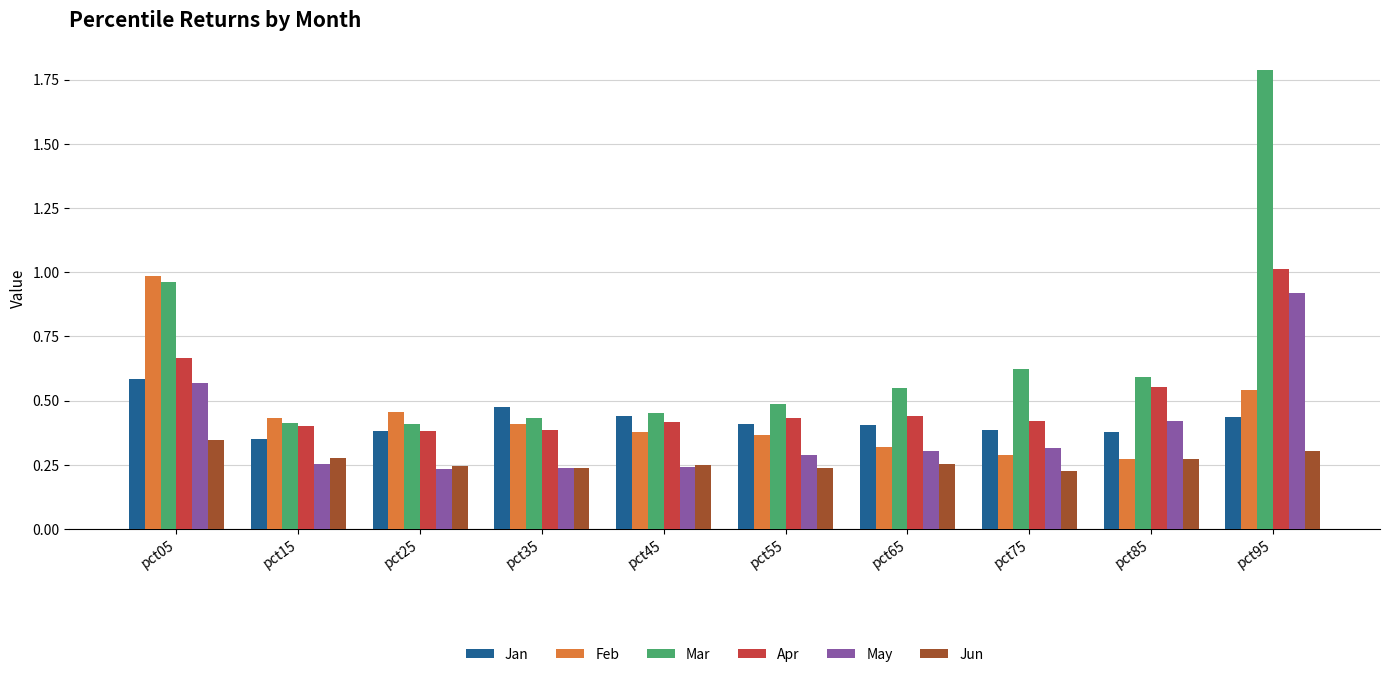

Which series has the widest spread of values?

Mar